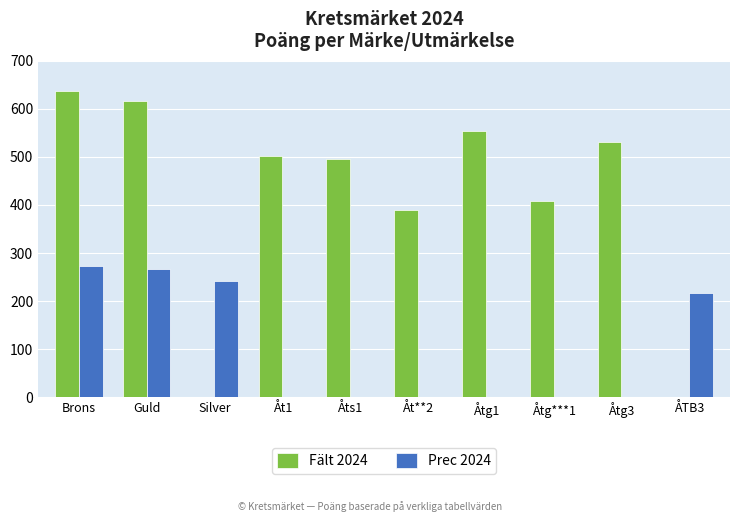

Which category has the highest value in the Fält 2024 series?

Brons